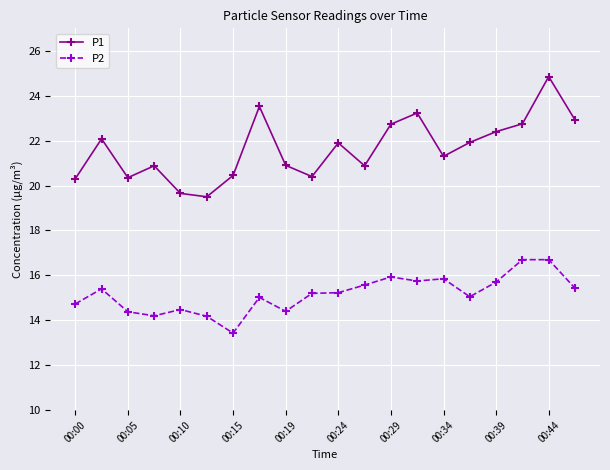

What is the sum of all P2 values?

303.3